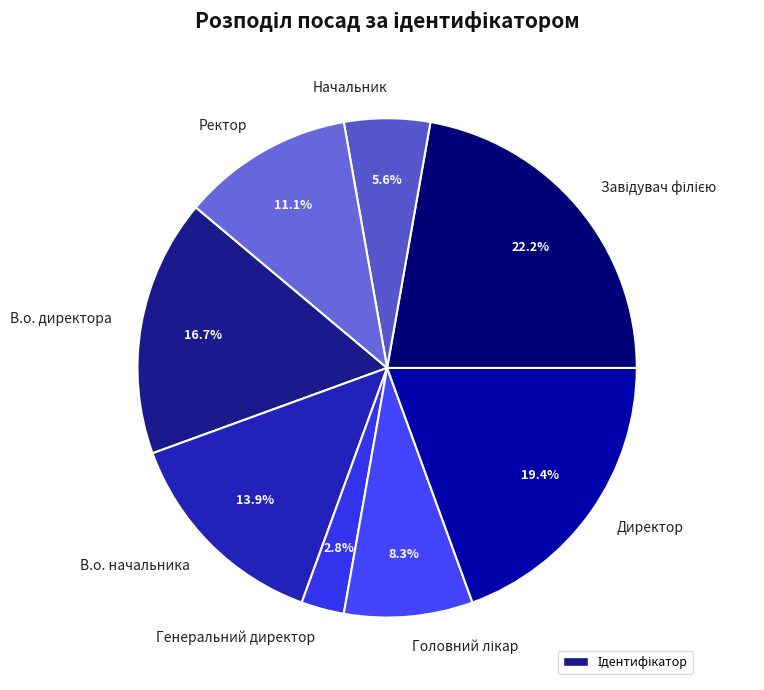

What is the ratio of the value at Директор to the value at В.о. начальника?

1.4